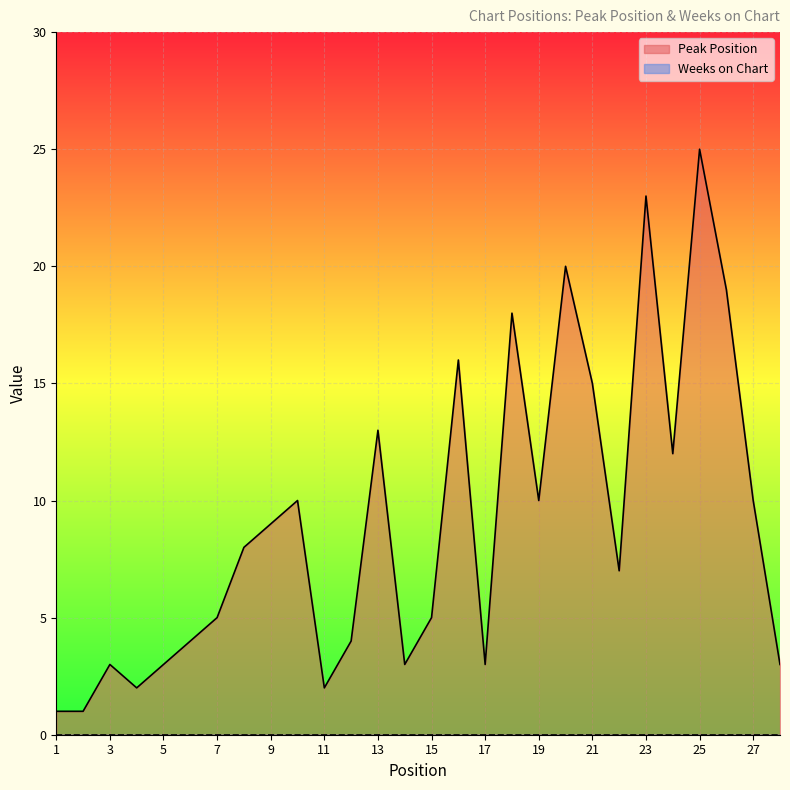

What is the change in value from 17 to 18?

+15